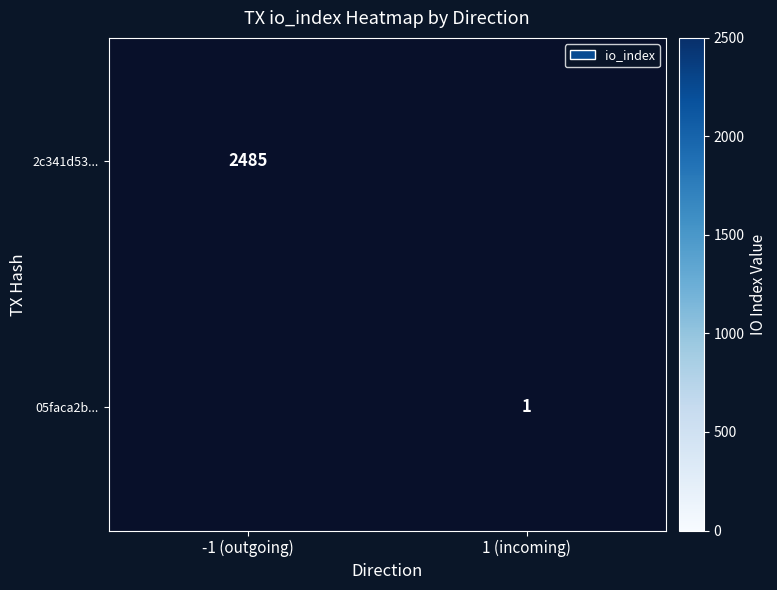

The value of 2c341d53... at -1 (outgoing) is 2485. True or false?

True